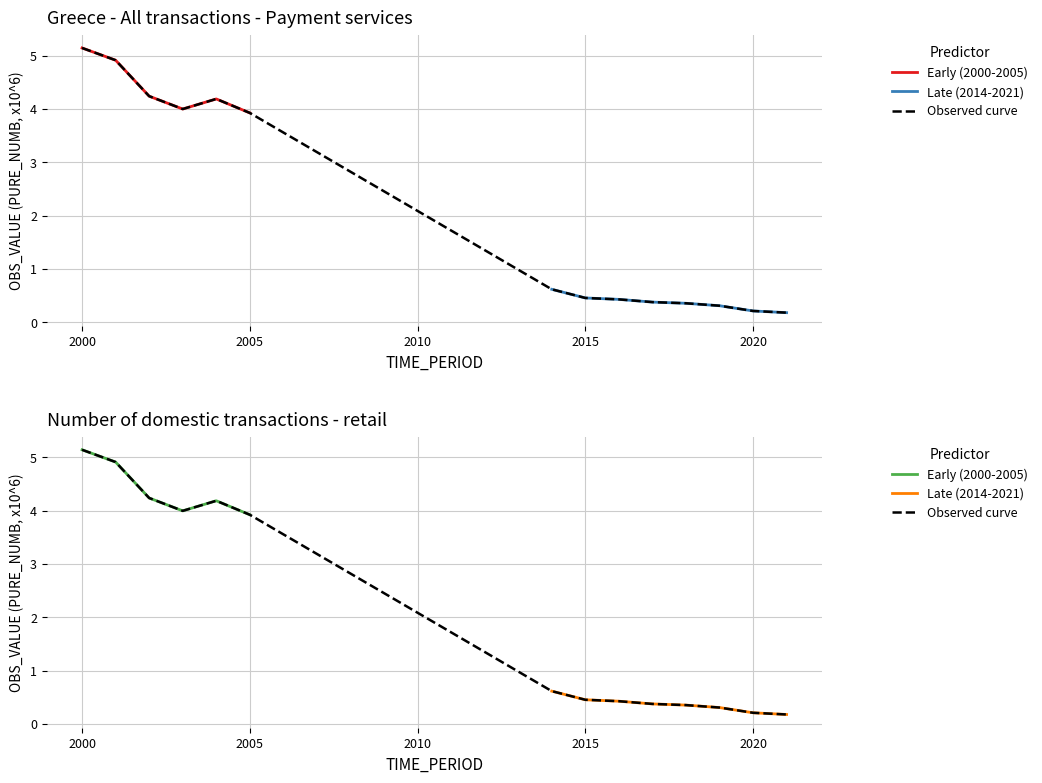

List the labels in order of value, smallest first.

2021, 2020, 2019, 2018, 2017, 2016, 2015, 2014, 2005, 2003, 2004, 2002, 2001, 2000